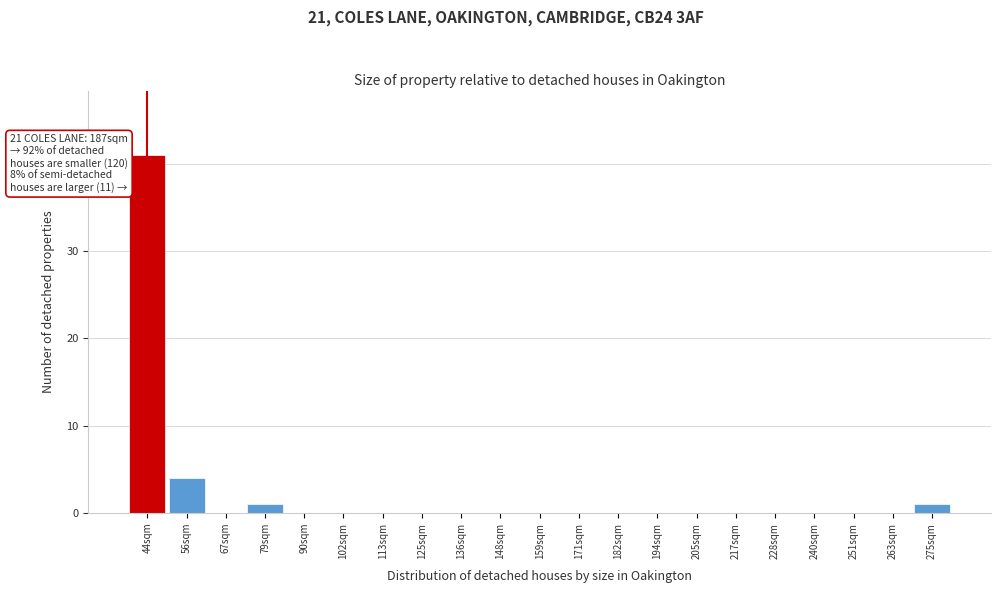

Reading left to right, transcribe all the data shown in this chart.

44sqm=41	56sqm=4	67sqm=0	79sqm=1	90sqm=0	102sqm=0	113sqm=0	125sqm=0	136sqm=0	148sqm=0	159sqm=0	171sqm=0	182sqm=0	194sqm=0	205sqm=0	217sqm=0	228sqm=0	240sqm=0	251sqm=0	263sqm=0	275sqm=1